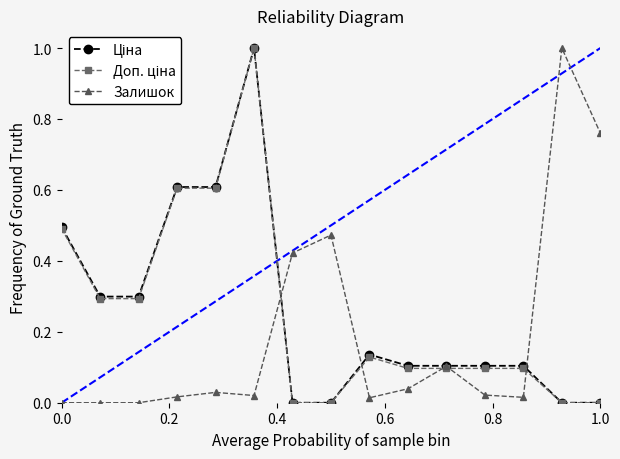

What is the maximum value shown in the chart?

1.0